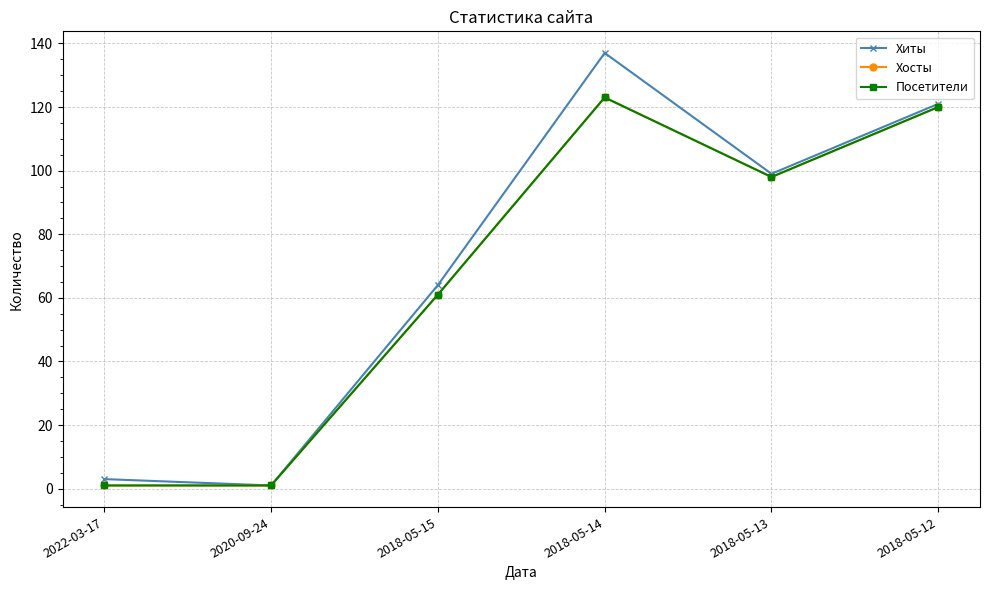

Is this an area chart (filled region under the line)?

No